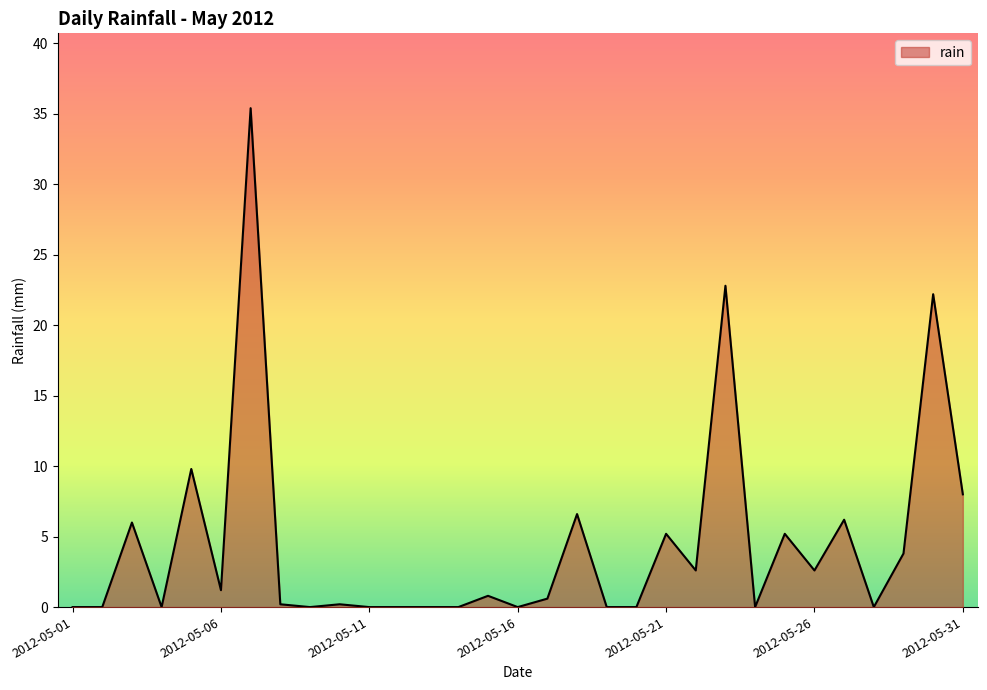

What is the maximum value shown in the chart?

35.4